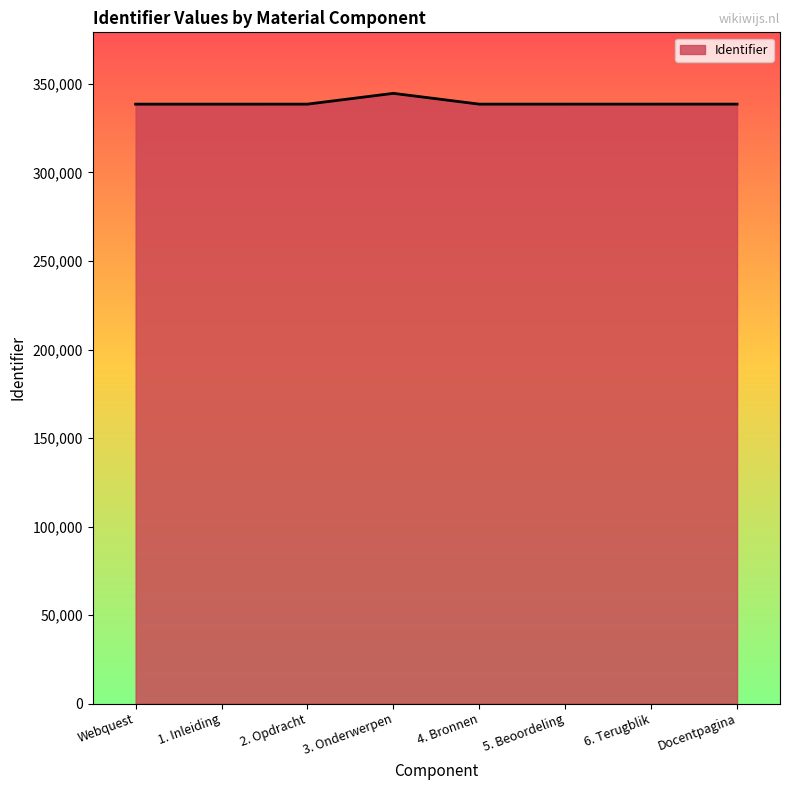

Approximately how many times larger is the value at 6. Terugblik compared to Docentpagina?

1.0